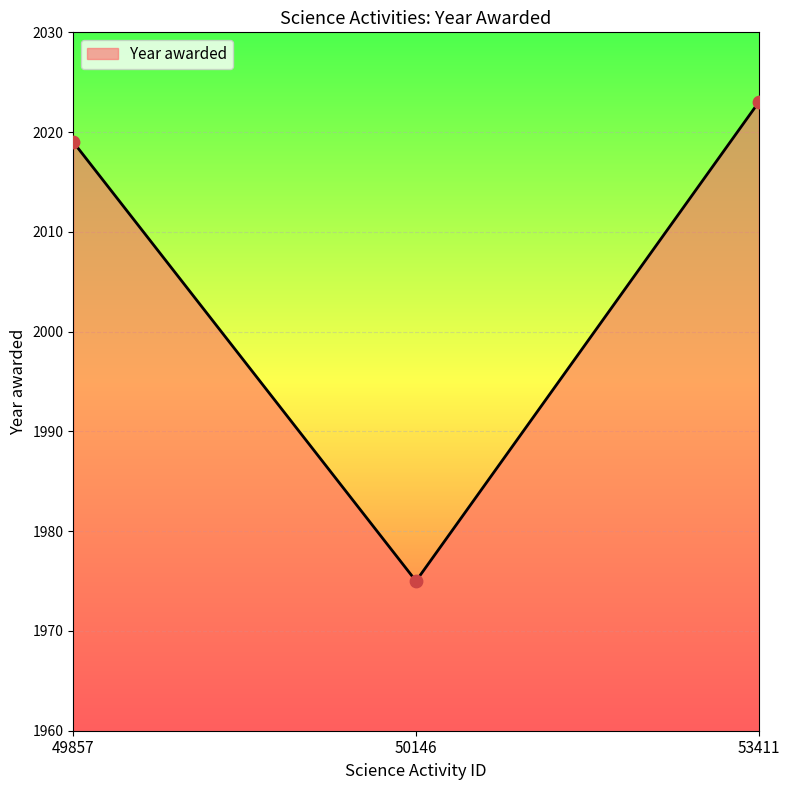

What is the change in value from 49857 to 53411?

+4